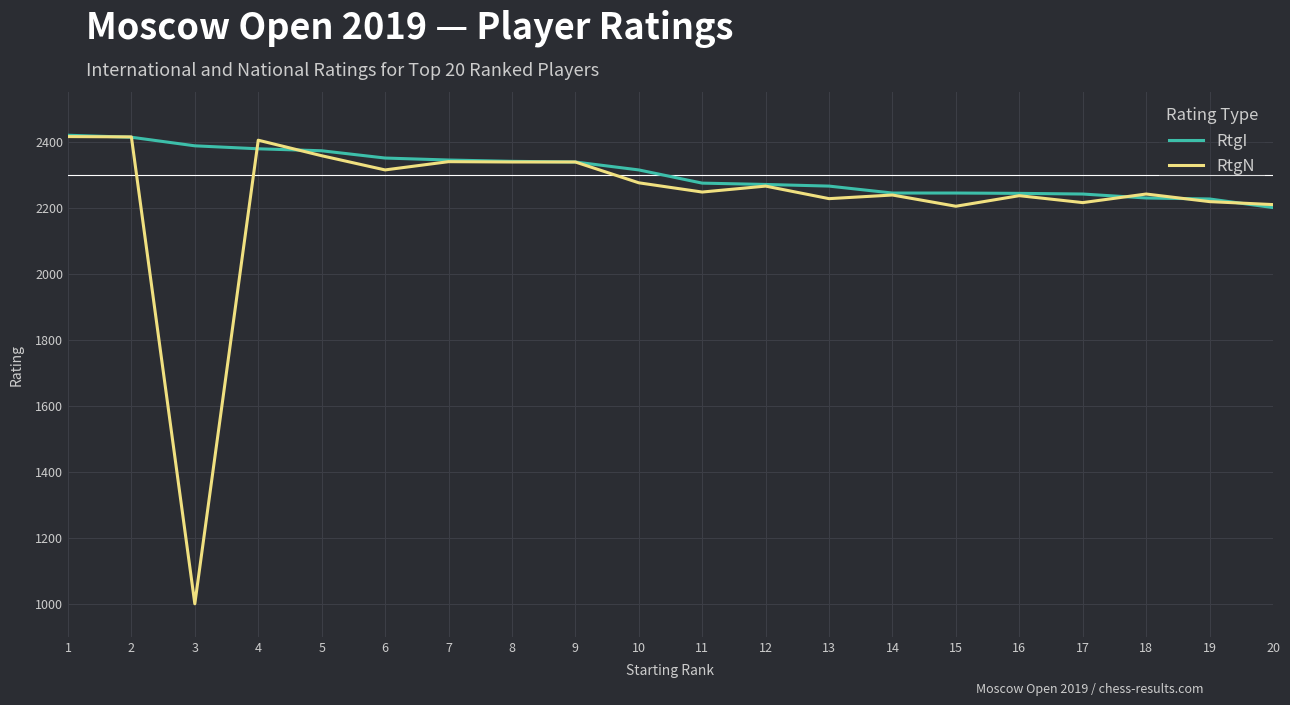

Which series has the largest range (max minus min)?

RtgN